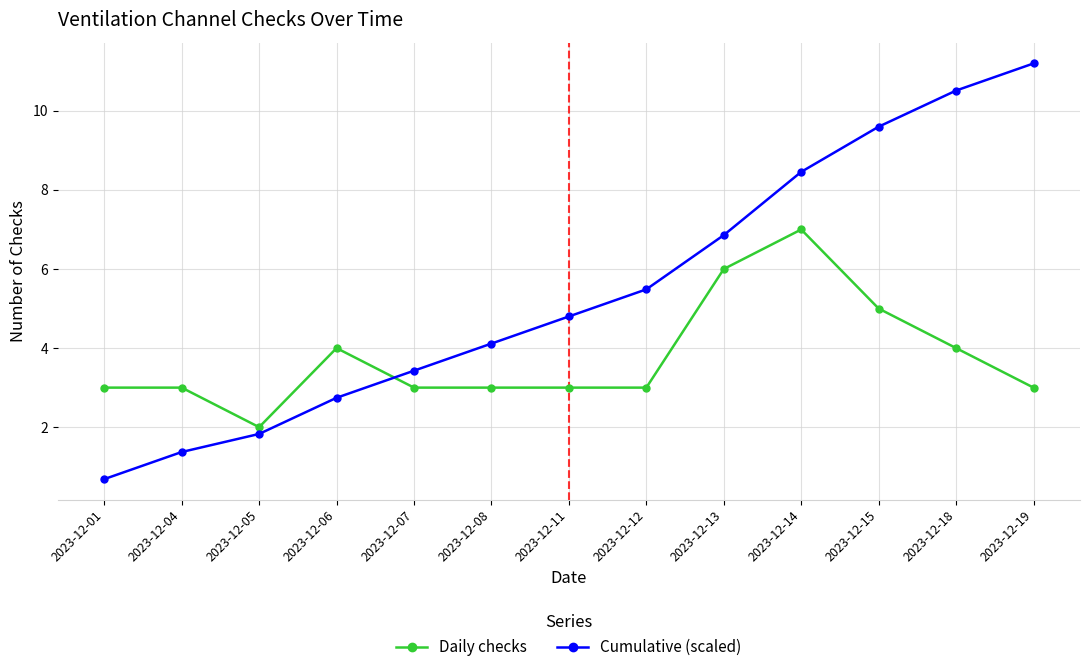

Which category has the lowest value in the Cumulative (scaled) series?

2023-12-01